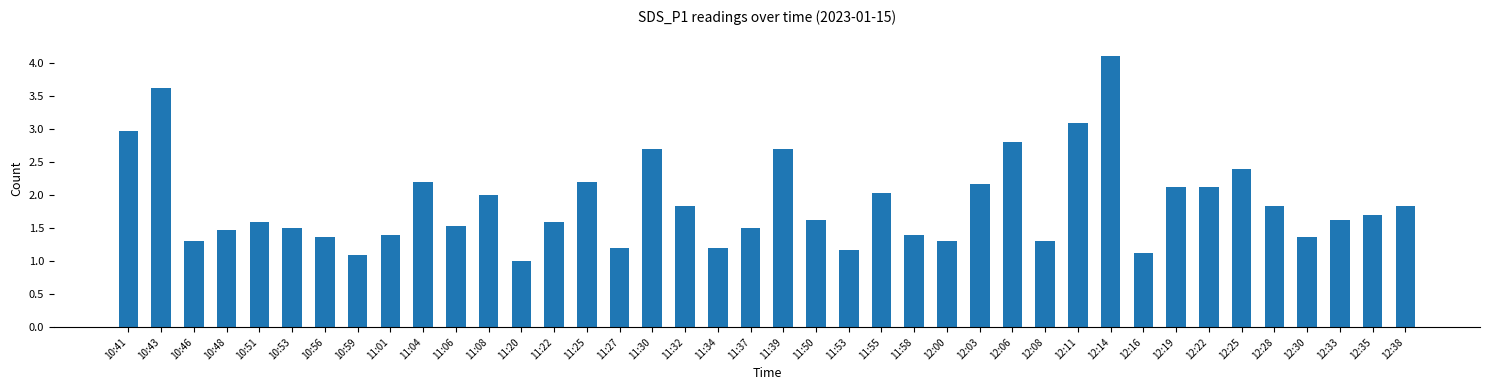

What is the greatest value displayed?

4.1